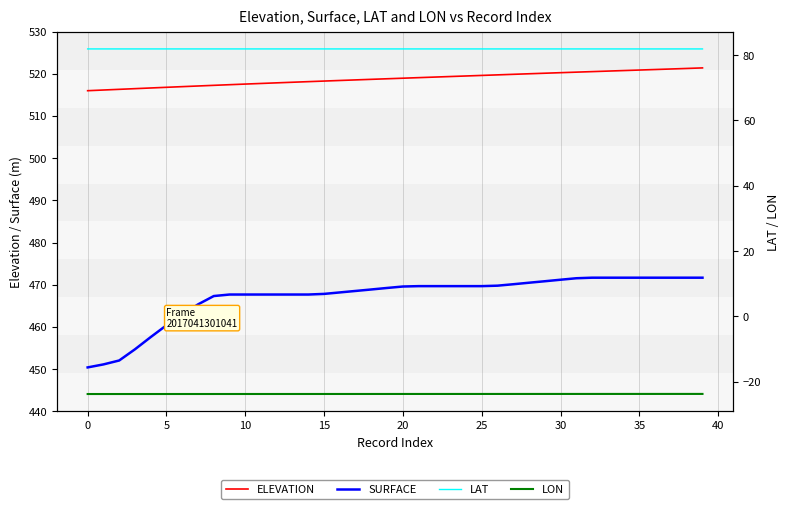

What is the value of the LAT point at the 15th from the left?

81.9